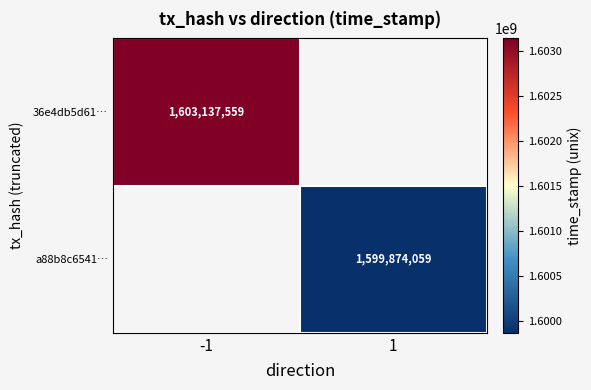

True or false: 36e4db5d61… has a value of 2260031888 at -1.

False